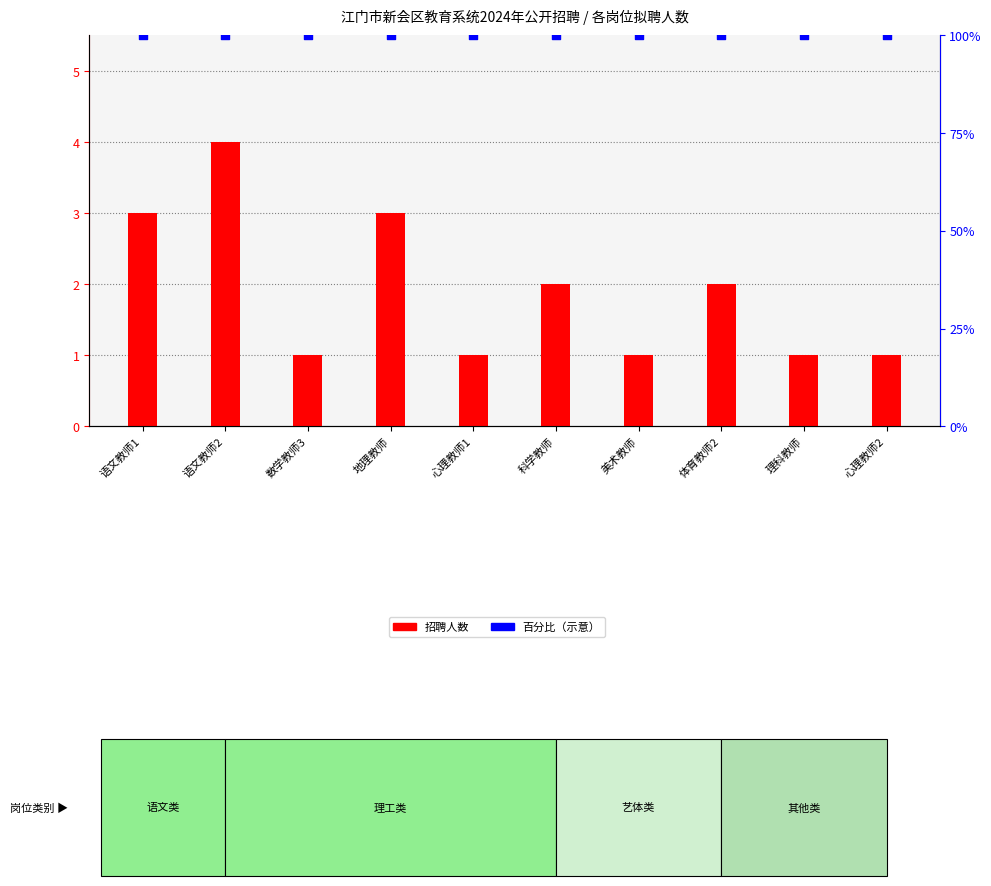

Which series has the largest total across all categories?

百分比（示意）